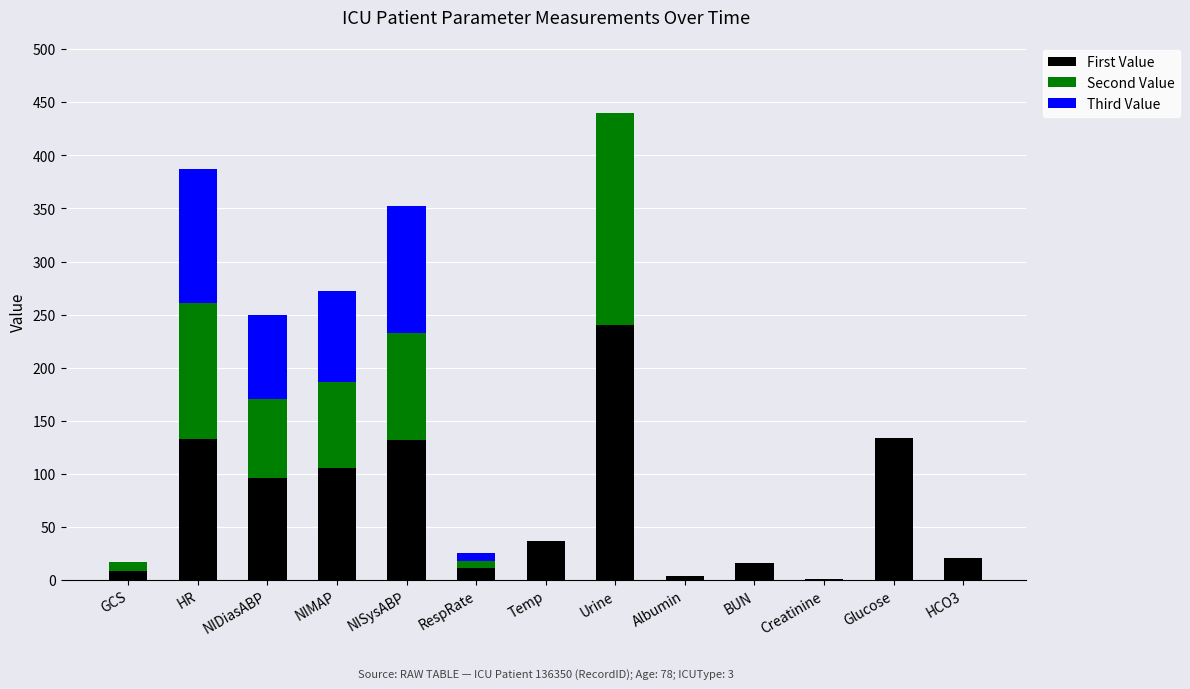

What is the sum of the First Value values at HCO3 and Urine?

261.0